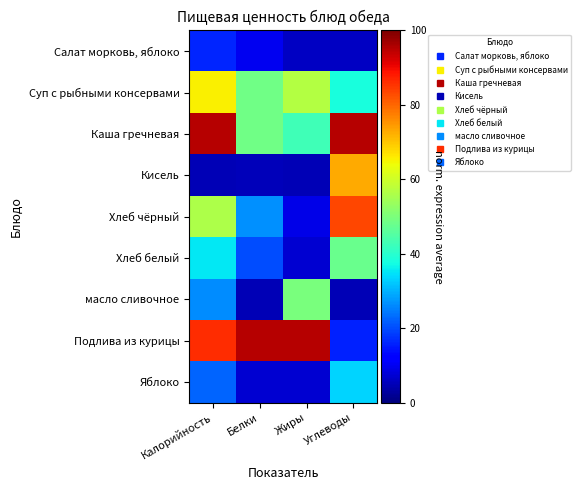

At how many categories does at least one series exceed 23?

4